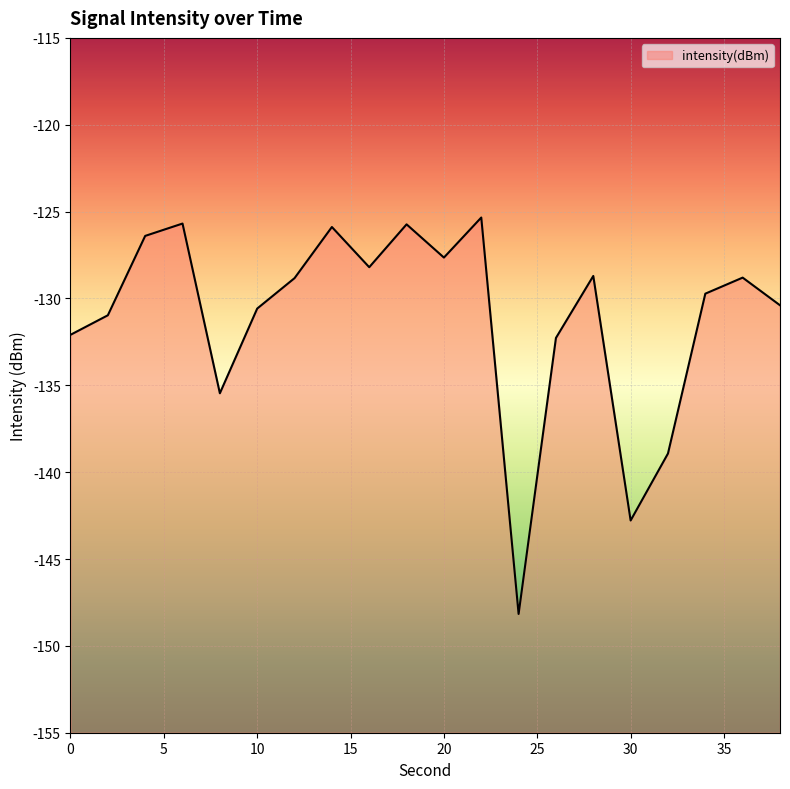

Where is the first local minimum?

8